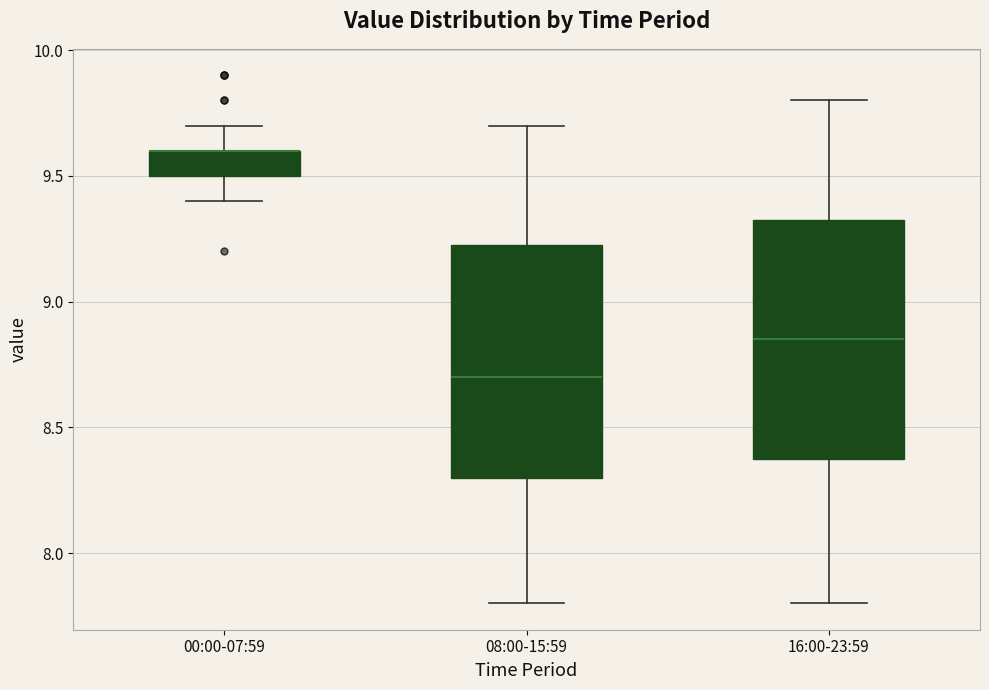

Reading left to right, read every box against the y-axis: the position of its median line, the range the box covers, and the ends of its whiskers. The values are not printed on the chart, so give them approximately, as read against the axis.

00:00-07:59: median 9.60 (drawn on the box's upper edge), box 9.50 to 9.60, whiskers 9.40 to 9.70
08:00-15:59: median 8.70, box 8.30 to 9.25, whiskers 7.80 to 9.70
16:00-23:59: median 8.85, box 8.40 to 9.35, whiskers 7.80 to 9.80